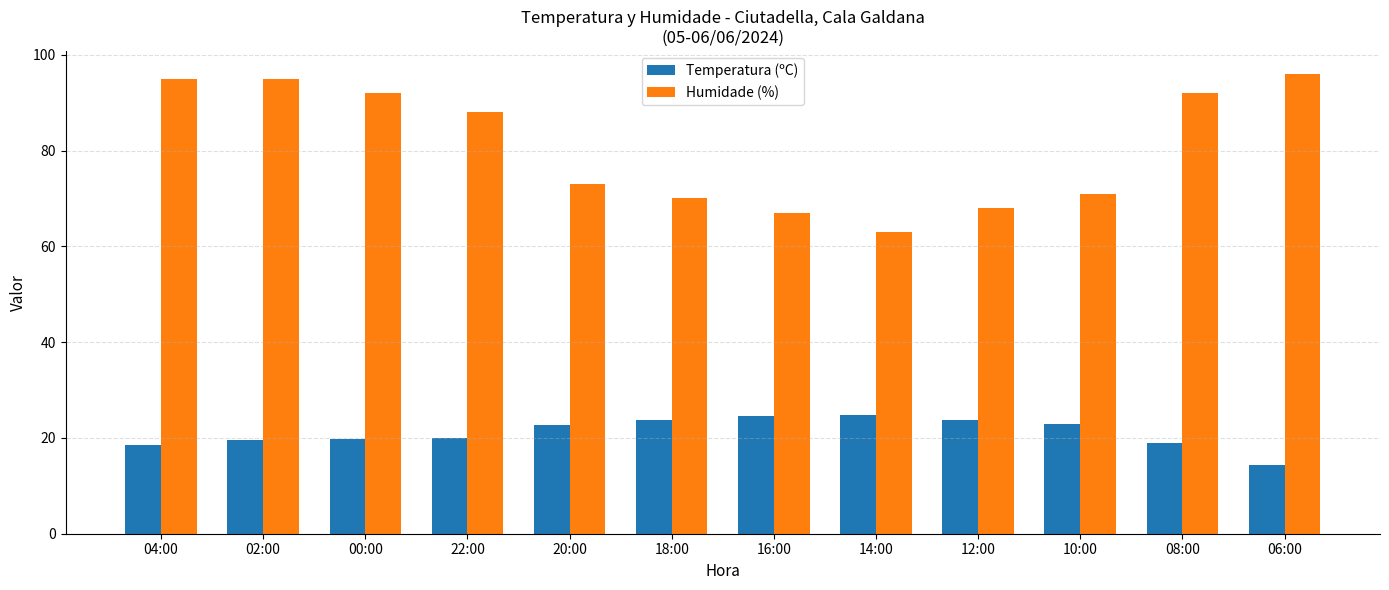

What is the difference between the highest and lowest values at 02:00?

75.4